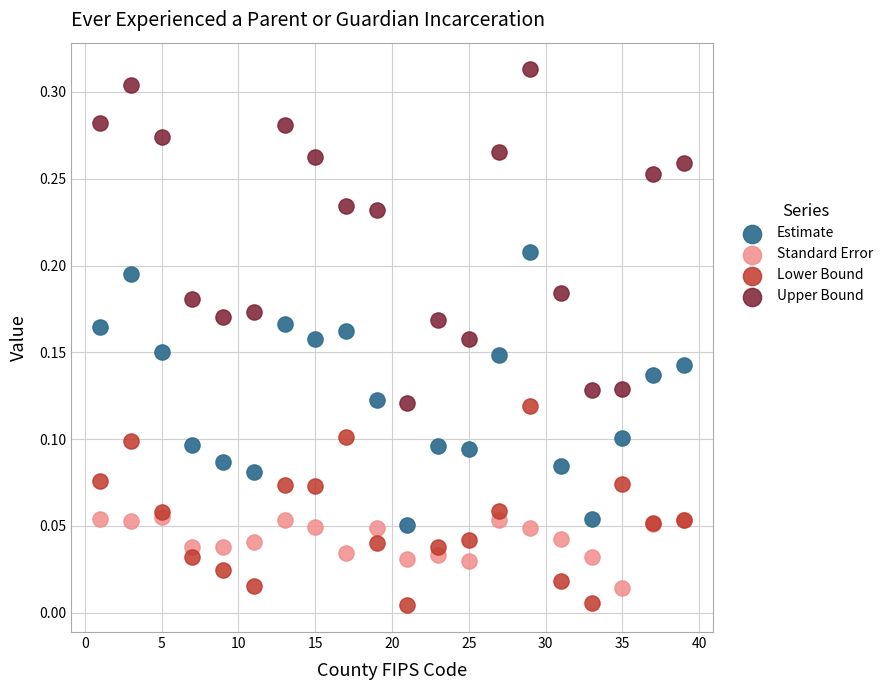

What are all the series names shown in the legend?

Estimate, Standard Error, Lower Bound, Upper Bound